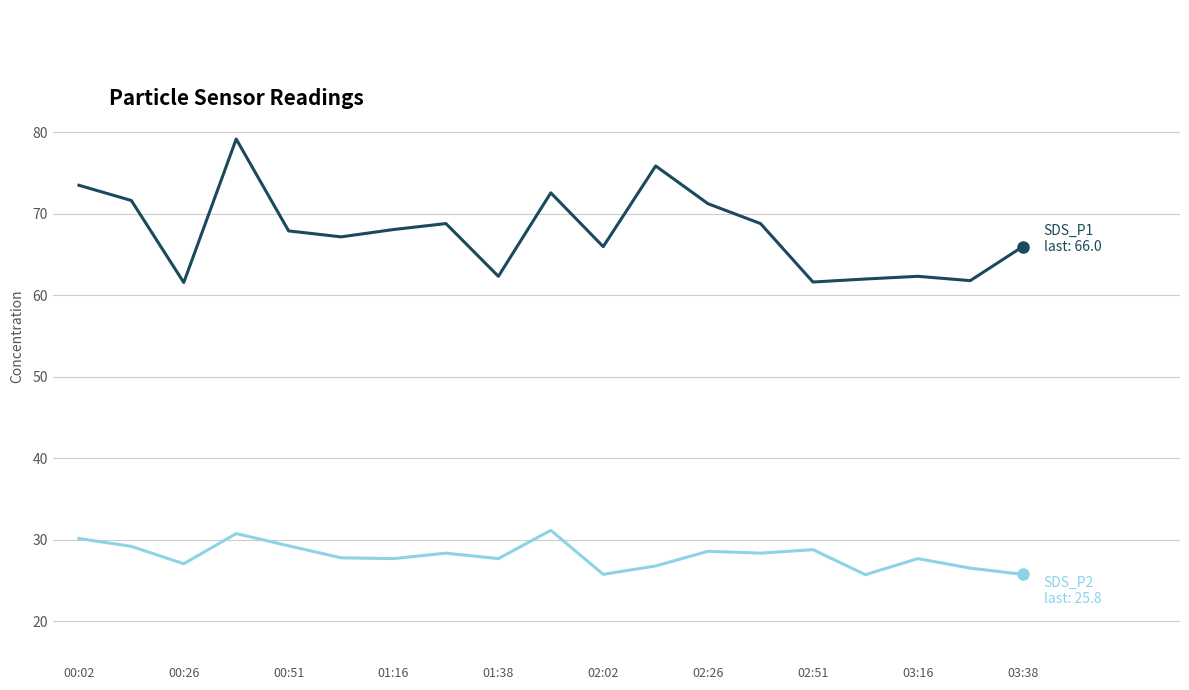

What is the maximum value shown in the chart?

79.2